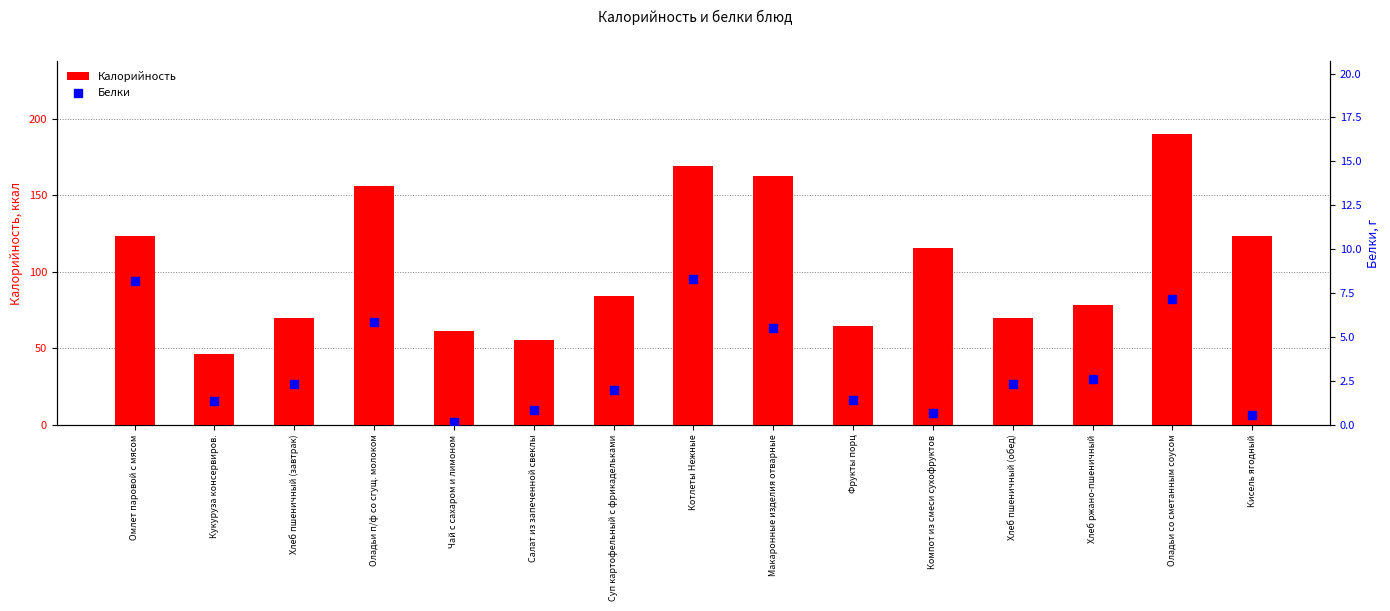

What is the total value across all series at Омлет паровой с мясом?

131.8